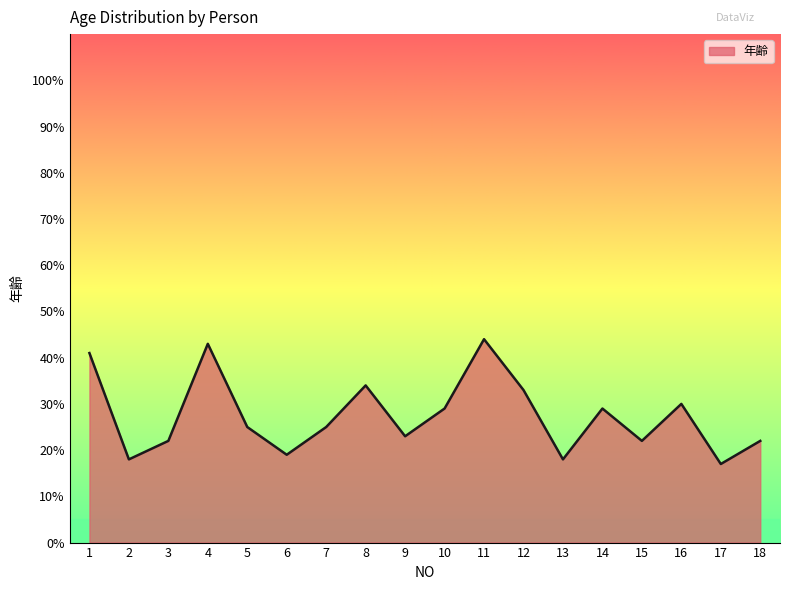

What is the approximate value at 17?

17